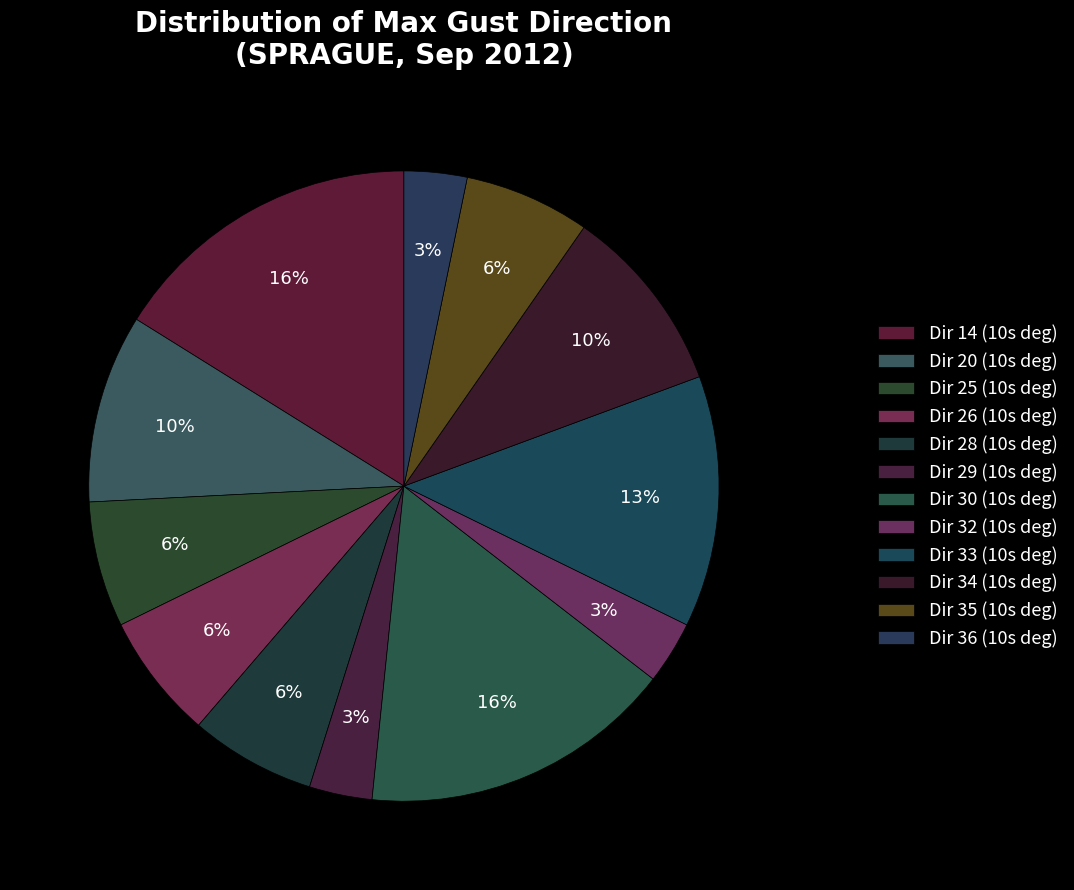

Does Dir 25 (10s deg) represent more than half of the total?

No